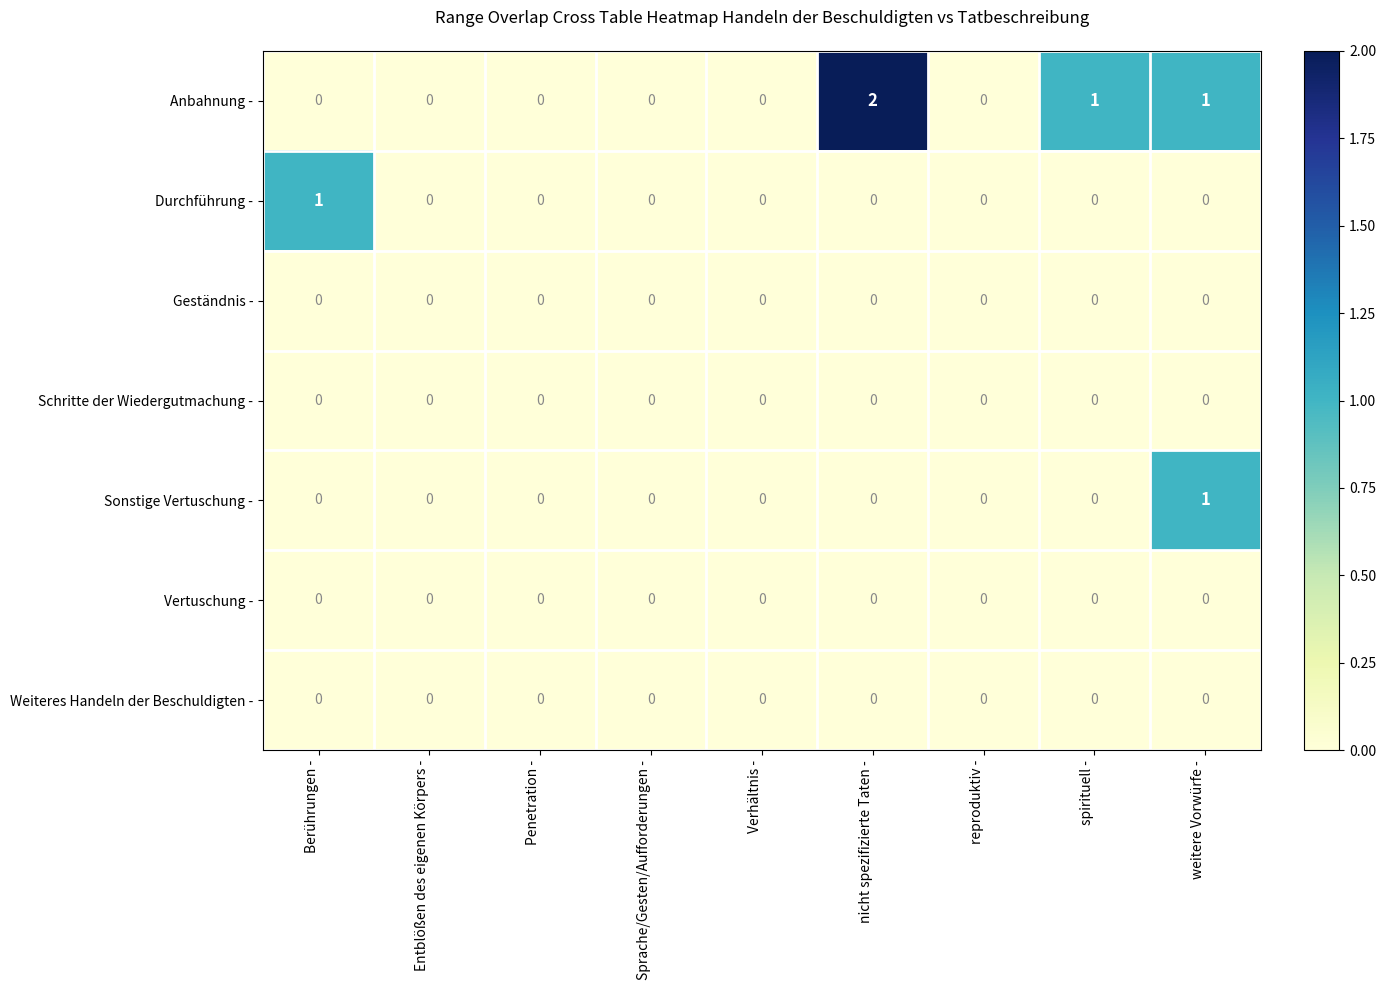

Count the Anbahnung - values in the range 0 to 1.

8